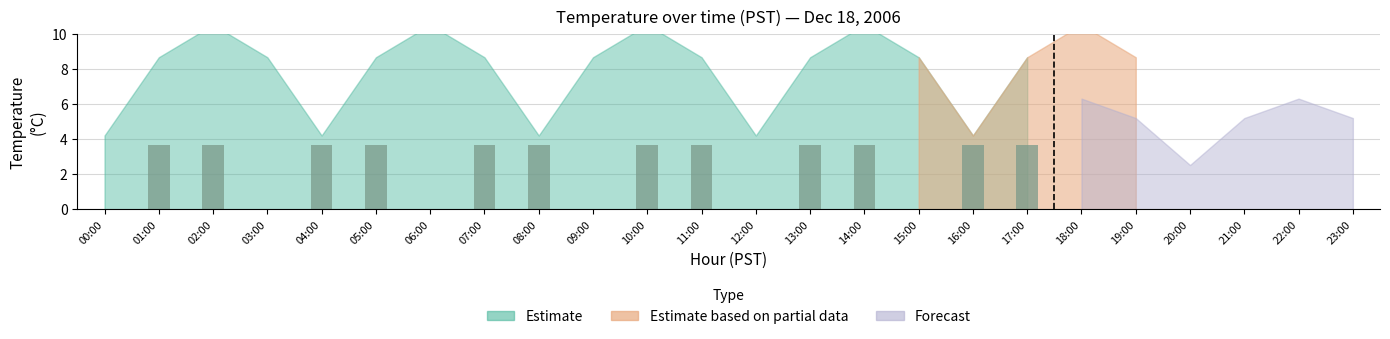

What is the sum of all values?

43.6